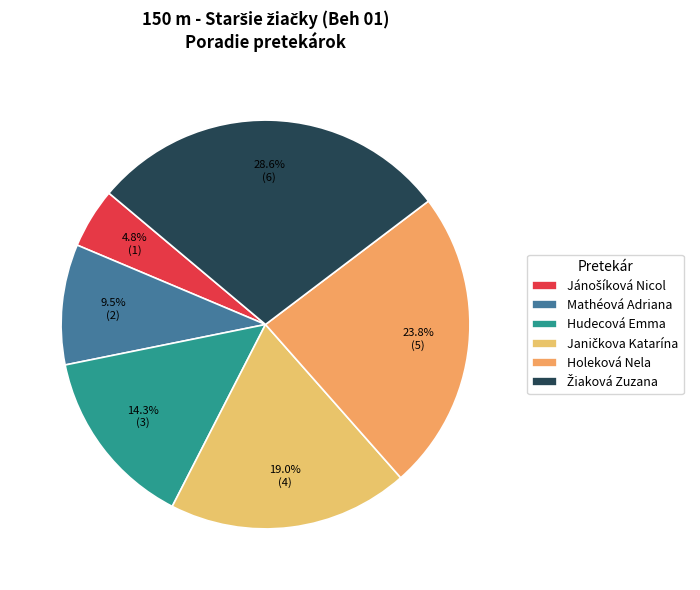

What percentage is the Mathéová Adriana slice, to the nearest percent?

10%